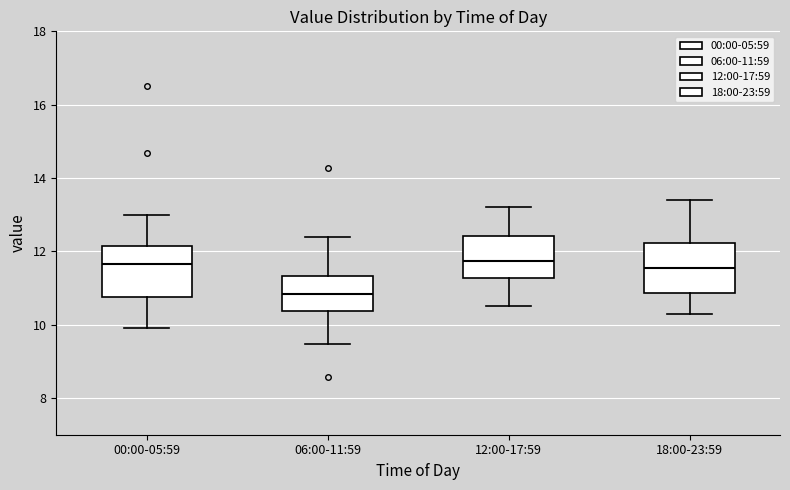

Reading left to right, transcribe this box plot: for each box, give where its median line is, the range the box spans, and where its two whiskers end, as read against the y-axis. The values are not printed on the chart, so give them approximately, as read against the axis.

00:00-05:59: median 11.6, box 10.8 to 12.2, whiskers 10.0 to 13.0
06:00-11:59: median 10.8, box 10.4 to 11.4, whiskers 9.4 to 12.4
12:00-17:59: median 11.8, box 11.2 to 12.4, whiskers 10.6 to 13.2
18:00-23:59: median 11.6, box 10.8 to 12.2, whiskers 10.4 to 13.4